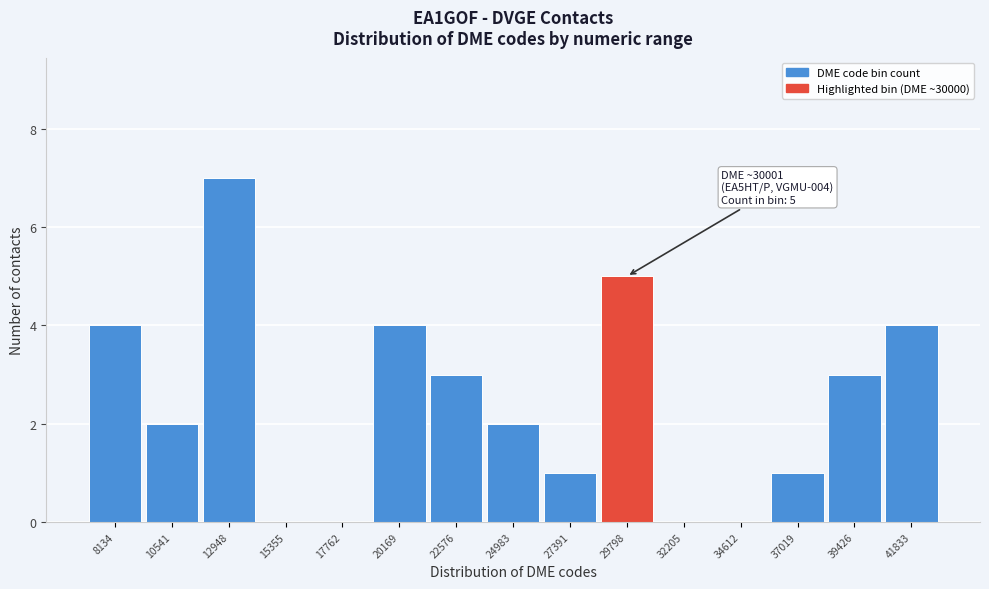

Reading right to left, list all the values displayed in this chart.

41833=4	39426=3	37019=1	34612=0	32205=0	29798=5	27391=1	24983=2	22576=3	20169=4	17762=0	15355=0	12948=7	10541=2	8134=4